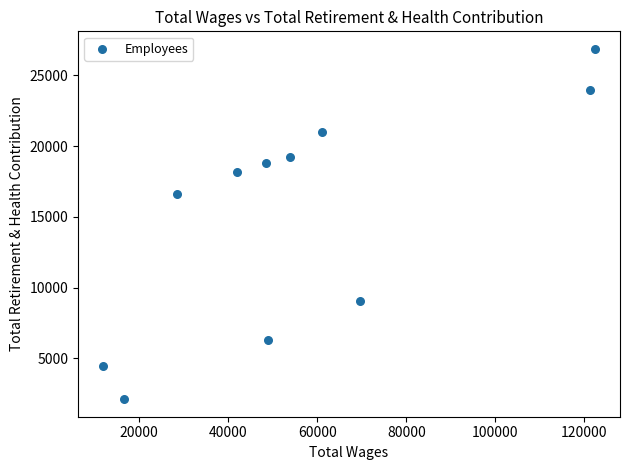

What Y value in the scatter plot is closest to 14495?

16633